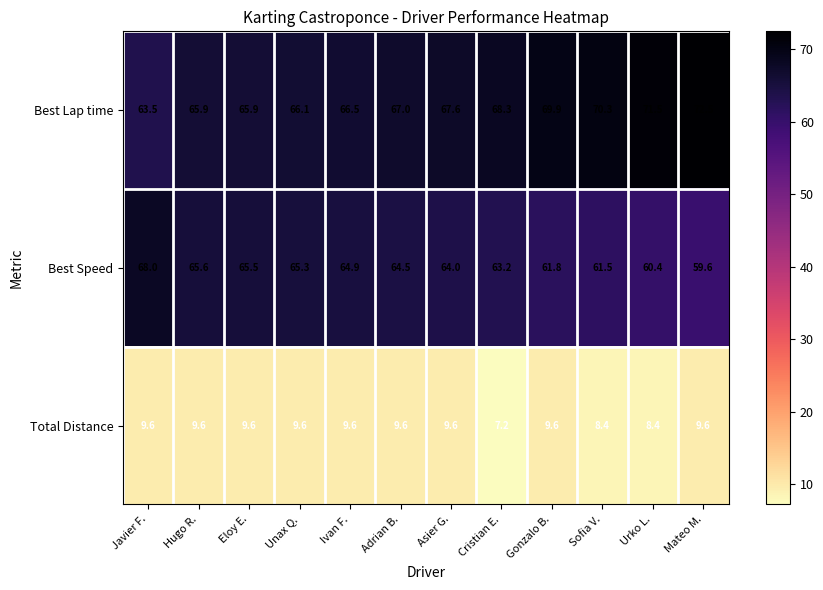

Which label corresponds to the largest value in the chart?

Mateo M.